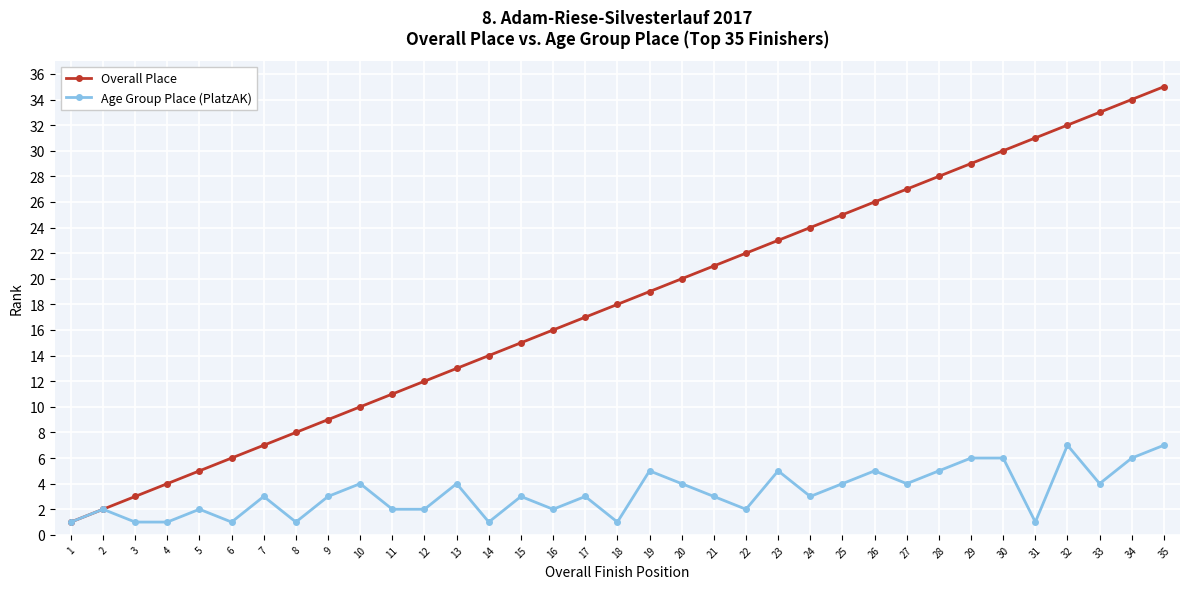

What are all the series names shown in the legend?

Overall Place, Age Group Place (PlatzAK)